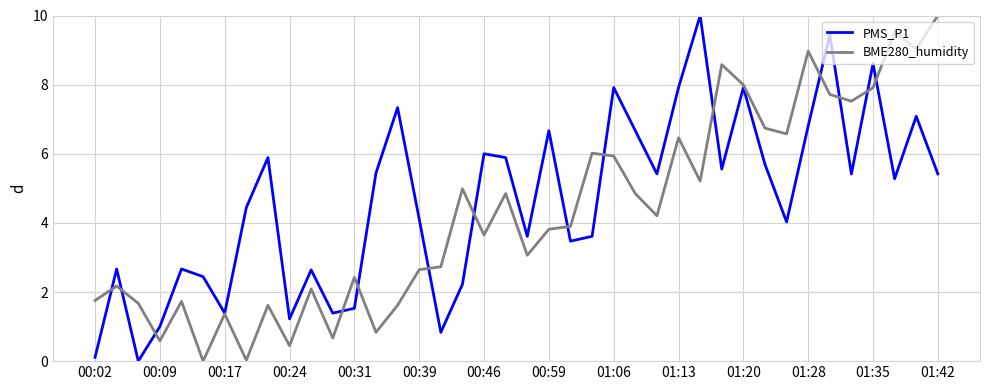

Reading left to right, extract all data points from this chart.

PMS_P1: 0.1	2.7	0.0	1.0	2.7	2.4	1.4	4.4	5.9	1.2	2.6	1.4	1.5	5.4	7.3	4.1	0.8	2.2	6.0	5.9	3.6	6.7	3.5	3.6	7.9	6.7	5.4	7.9	10.0	5.6	7.9	5.7	4.0	6.8	9.4	5.4	8.6	5.3	7.1	5.4
BME280_humidity: 1.8	2.2	1.7	0.6	1.7	0.0	1.4	0.0	1.6	0.4	2.1	0.7	2.4	0.8	1.6	2.6	2.7	5.0	3.6	4.8	3.1	3.8	3.9	6.0	5.9	4.8	4.2	6.5	5.2	8.6	8.0	6.7	6.6	9.0	7.7	7.5	7.9	9.5	9.0	10.0